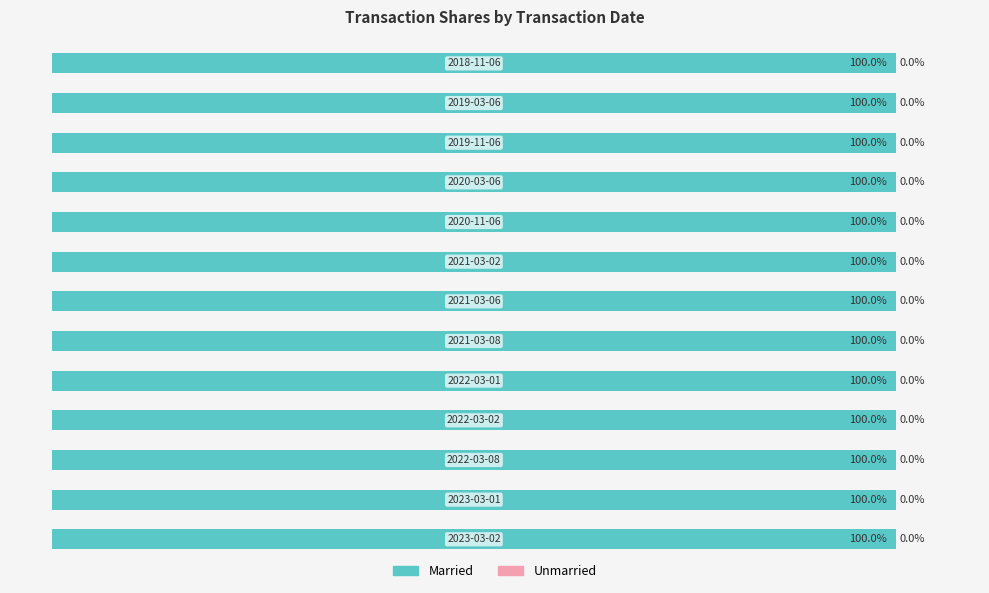

How many categories are shown in the chart?

13